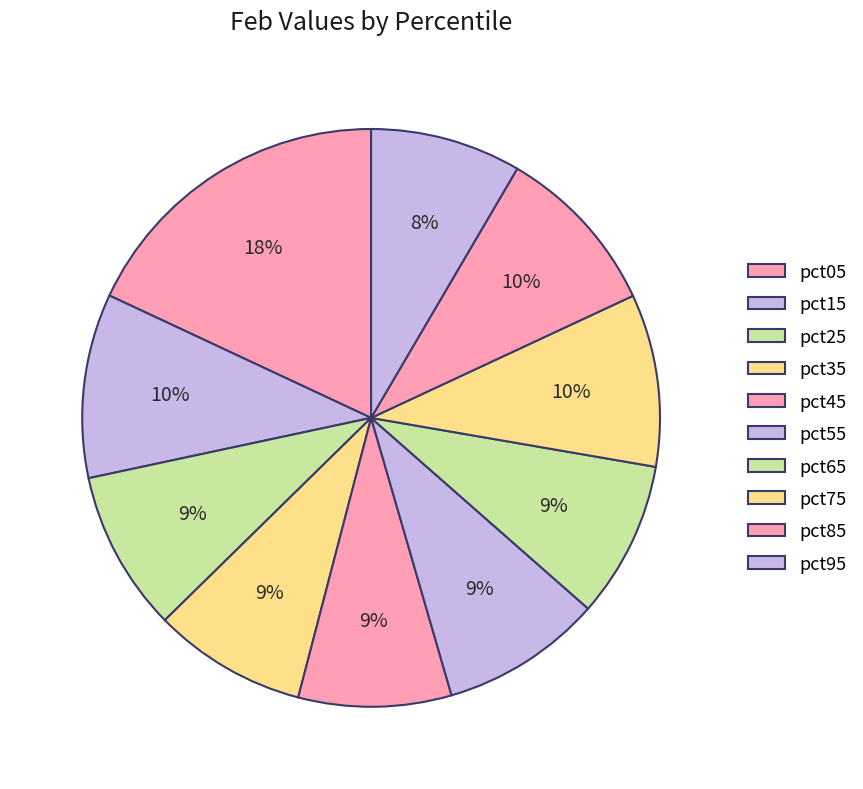

Rank the categories by value from highest to lowest.

pct05, pct15, pct75, pct85, pct55, pct25, pct65, pct35, pct45, pct95